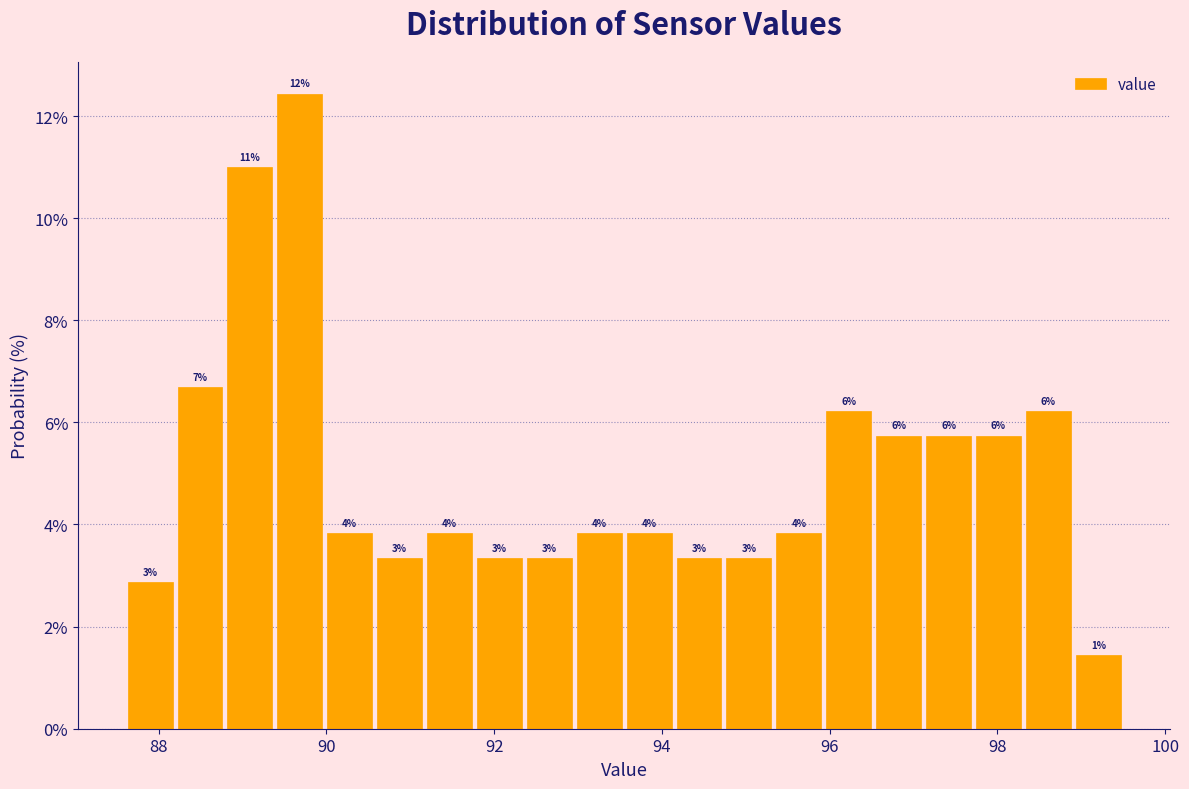

Read against the x-axis, roughly where is the centre of the tallest bar?

89.6